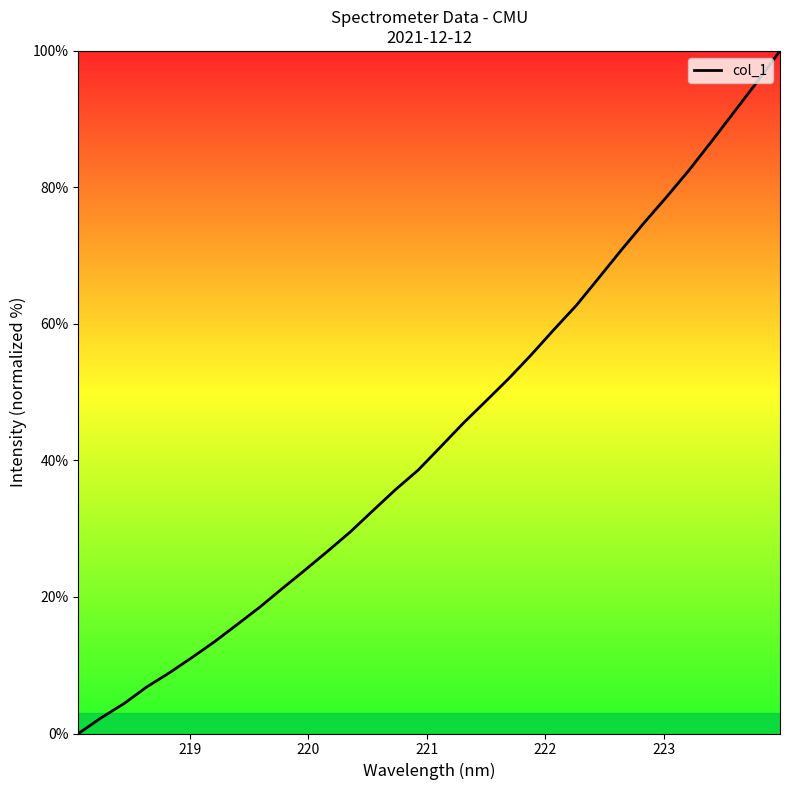

What is the maximum value shown in the chart?

100.0